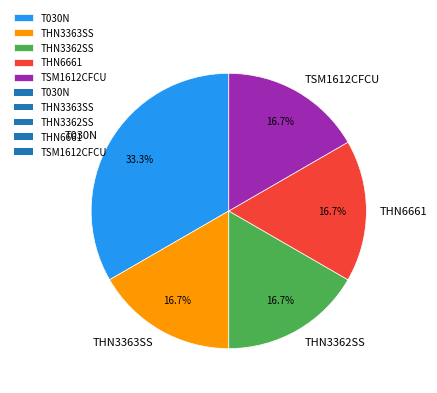

How many slices are in this pie chart?

5